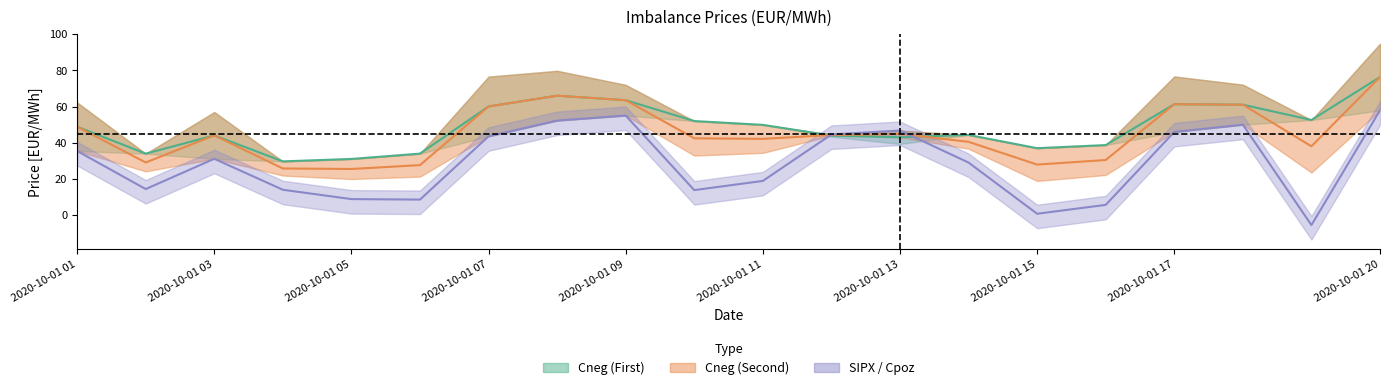

What is the label of the 7th point from the right?

2020-10-01 14:00